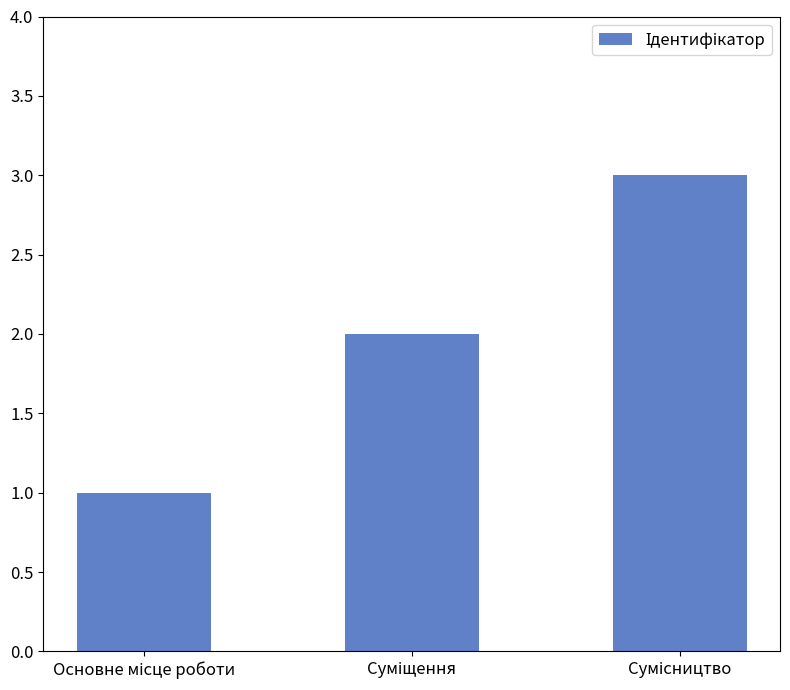

Reading left to right, list all the values displayed in this chart.

1	2	3